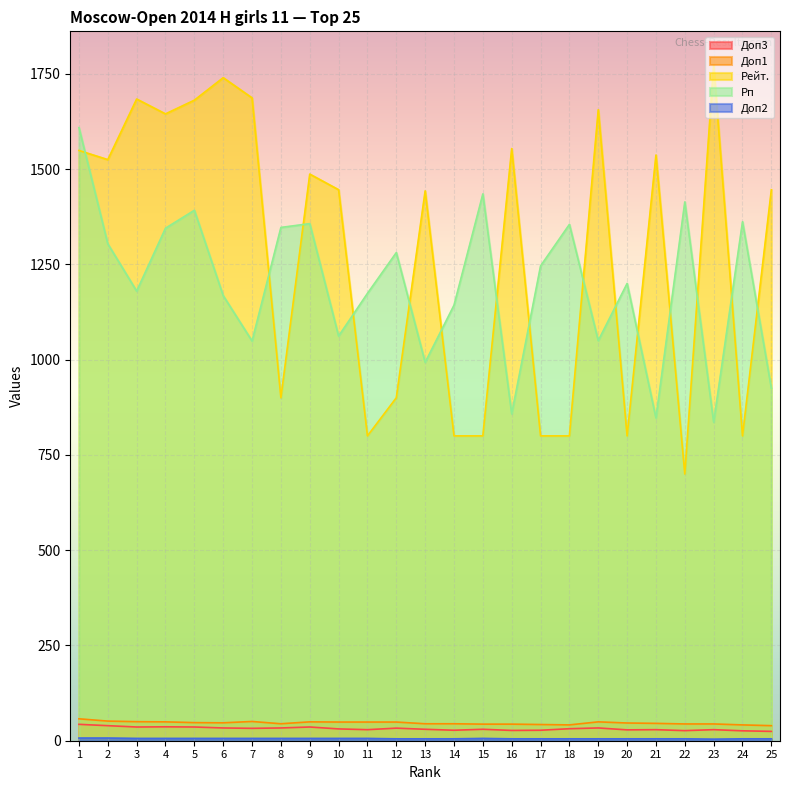

Rank the categories by Доп1 value from lowest to highest.

25, 18, 24, 17, 15, 16, 22, 23, 8, 13, 14, 21, 20, 6, 5, 10, 11, 12, 4, 9, 19, 3, 7, 2, 1